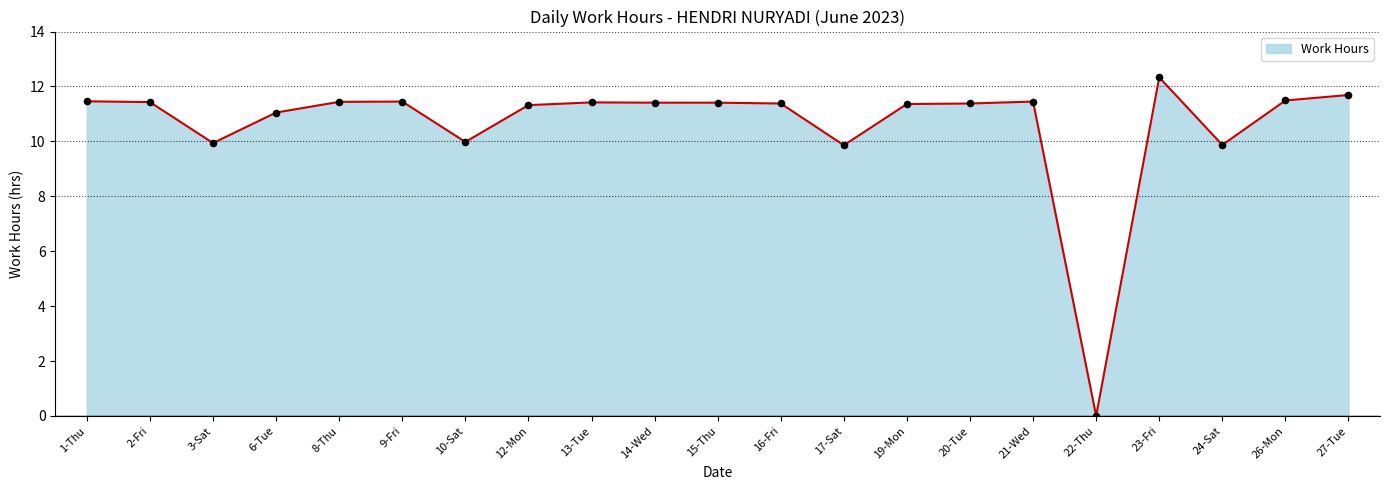

Between 9-Fri and 22-Thu, which is larger?

9-Fri